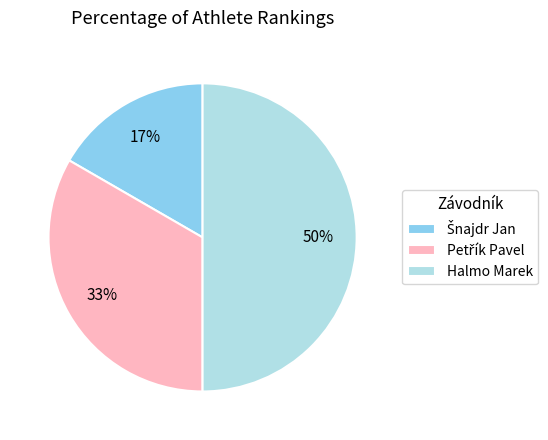

How many segments does this pie chart have?

3